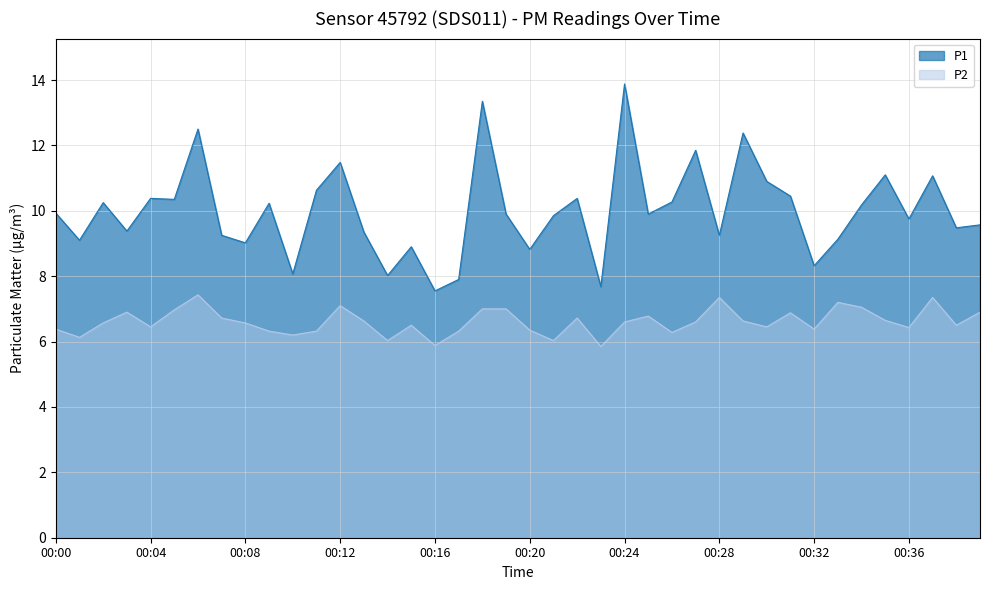

Which series has the largest range (max minus min)?

P1